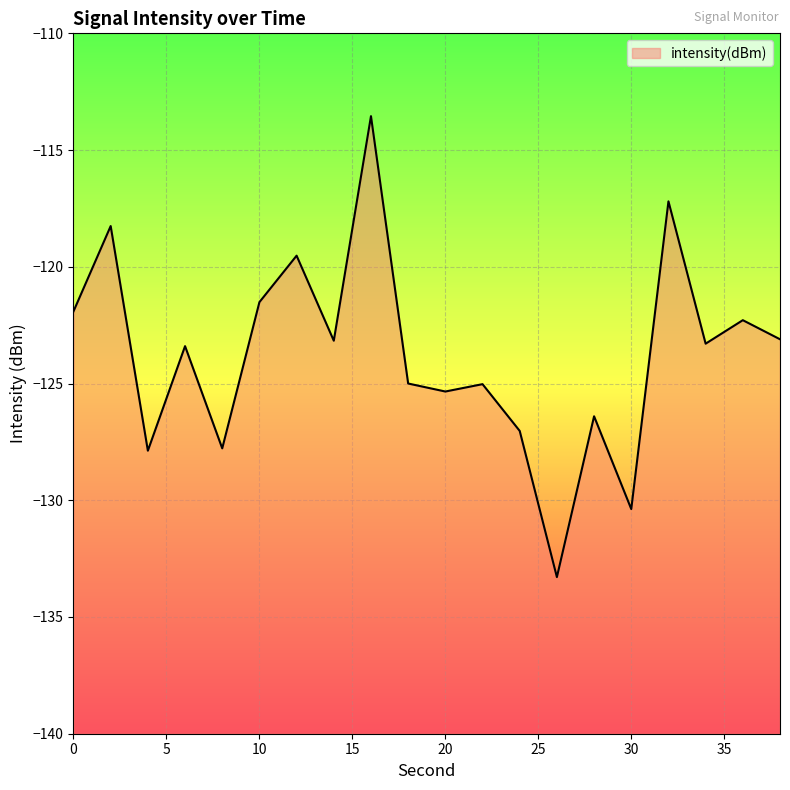

Rank the categories by value from highest to lowest.

16, 32, 2, 12, 10, 0, 36, 38, 14, 34, 6, 18, 22, 20, 28, 24, 8, 4, 30, 26